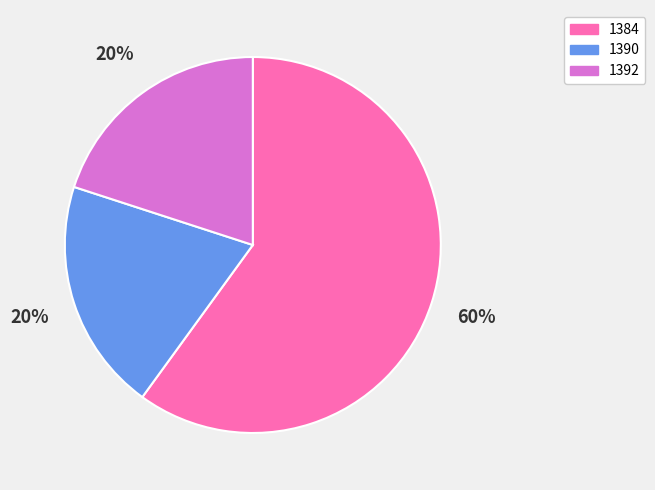

Count the number of slices in the pie.

3